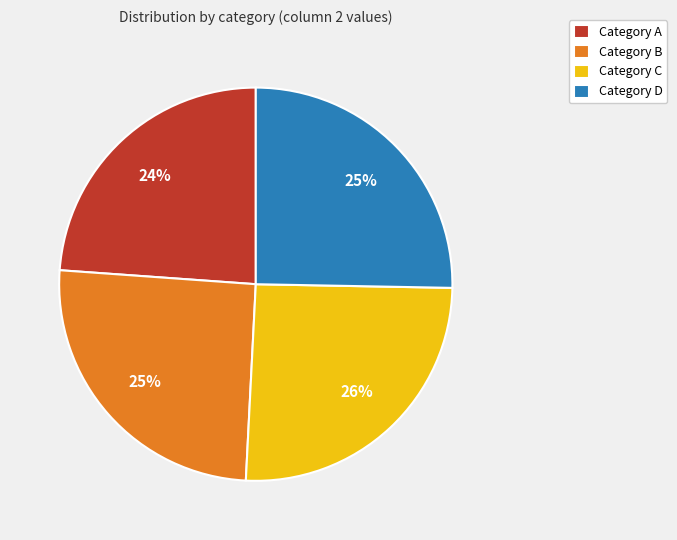

What percentage is the Category D slice, to the nearest percent?

25%